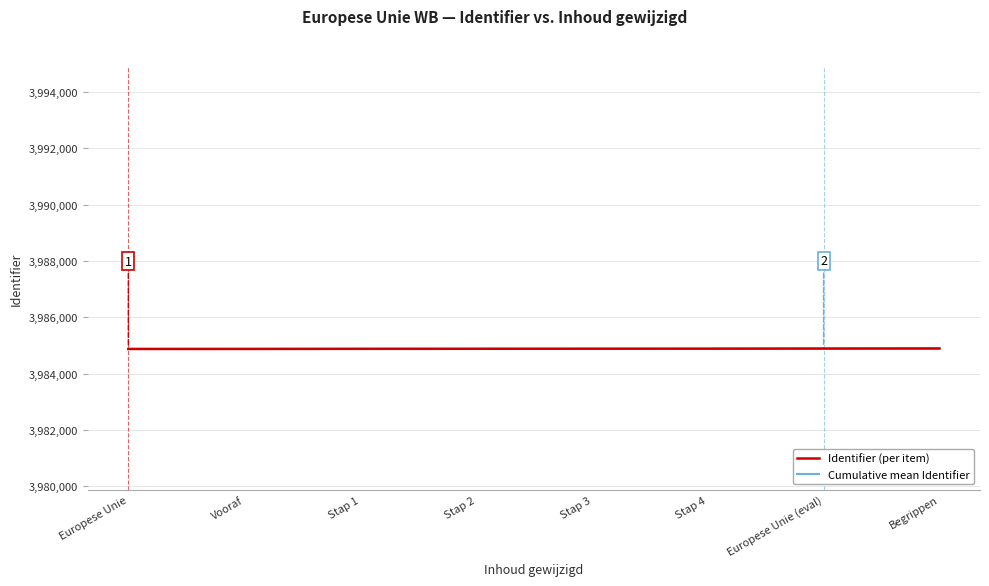

Is it true that Cumulative mean Identifier equals 3984874.0 at Stap 1?

True